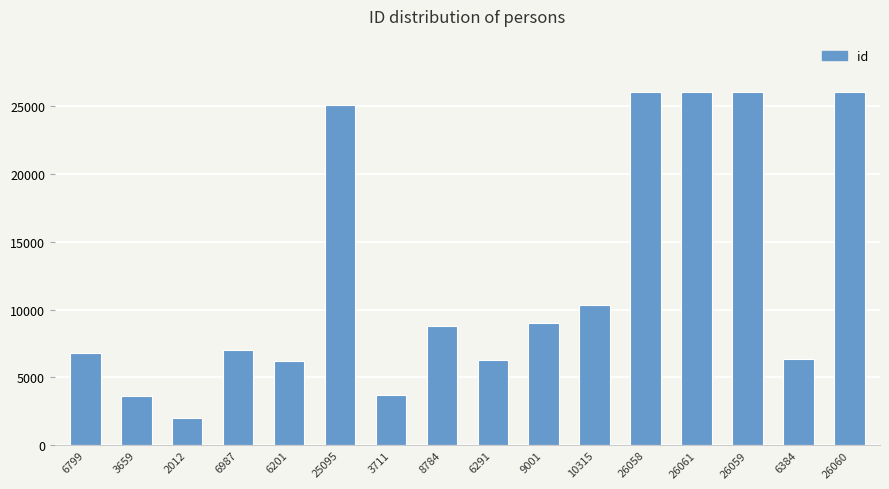

What is the change in value from 6799 to 26061?

+19262